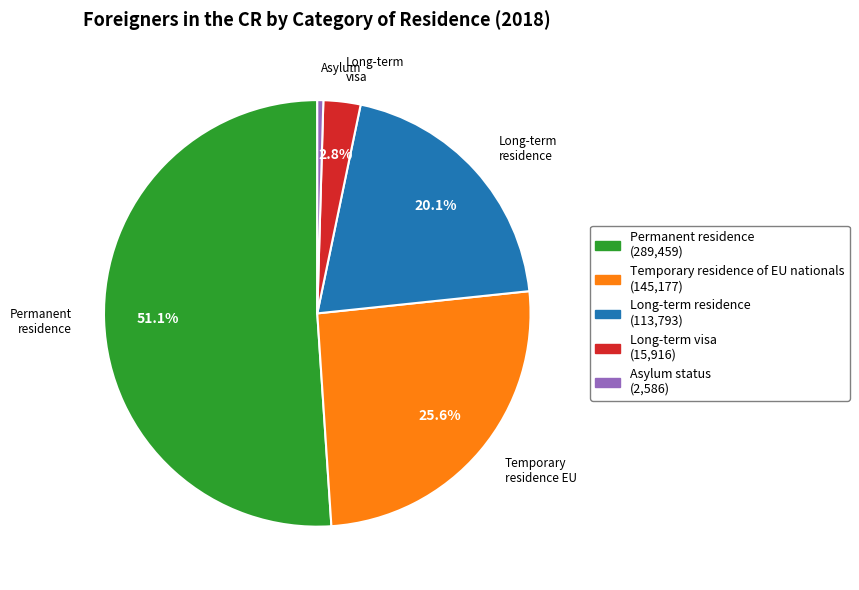

True or false: Asylum status accounts for 0% of the total.

True